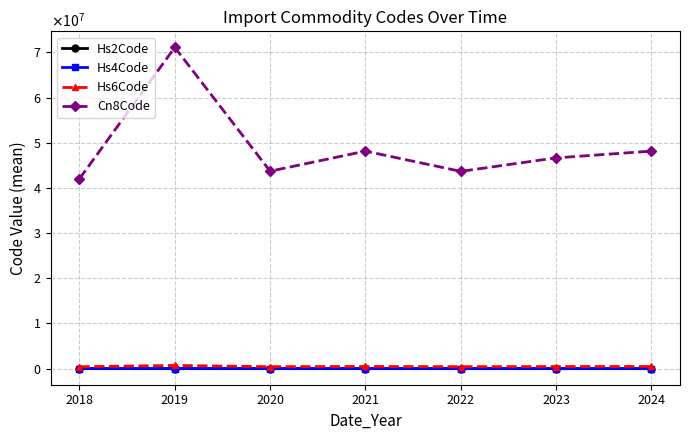

Does the chart have visible grid lines?

Yes